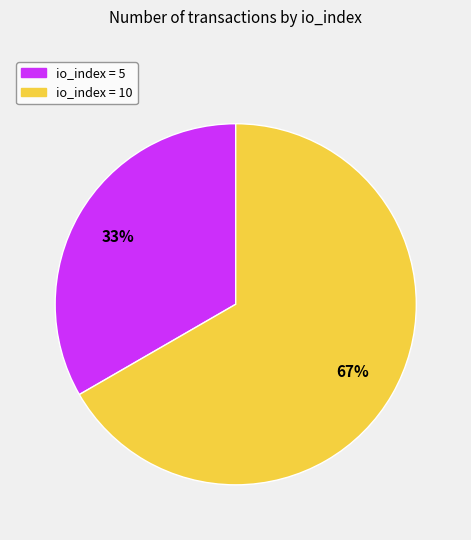

To the nearest percent, what is the average slice percentage?

50%